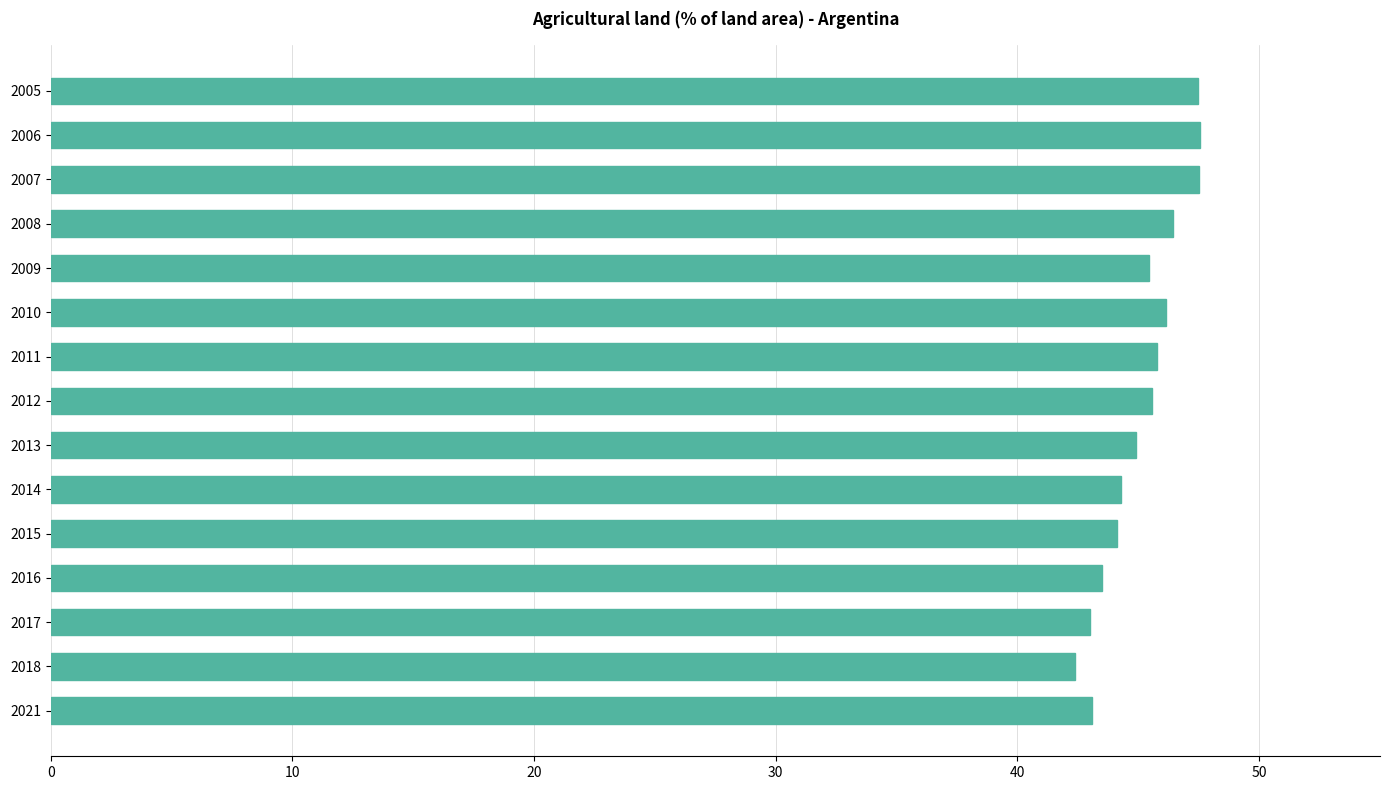

How many bars are there in total?

15